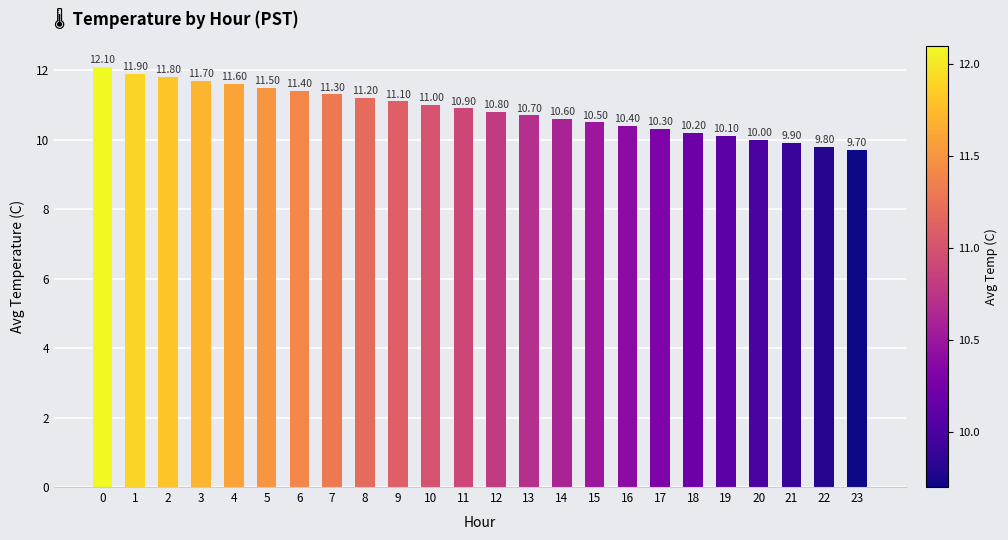

What is the value of the 10th bar from the left?

11.1